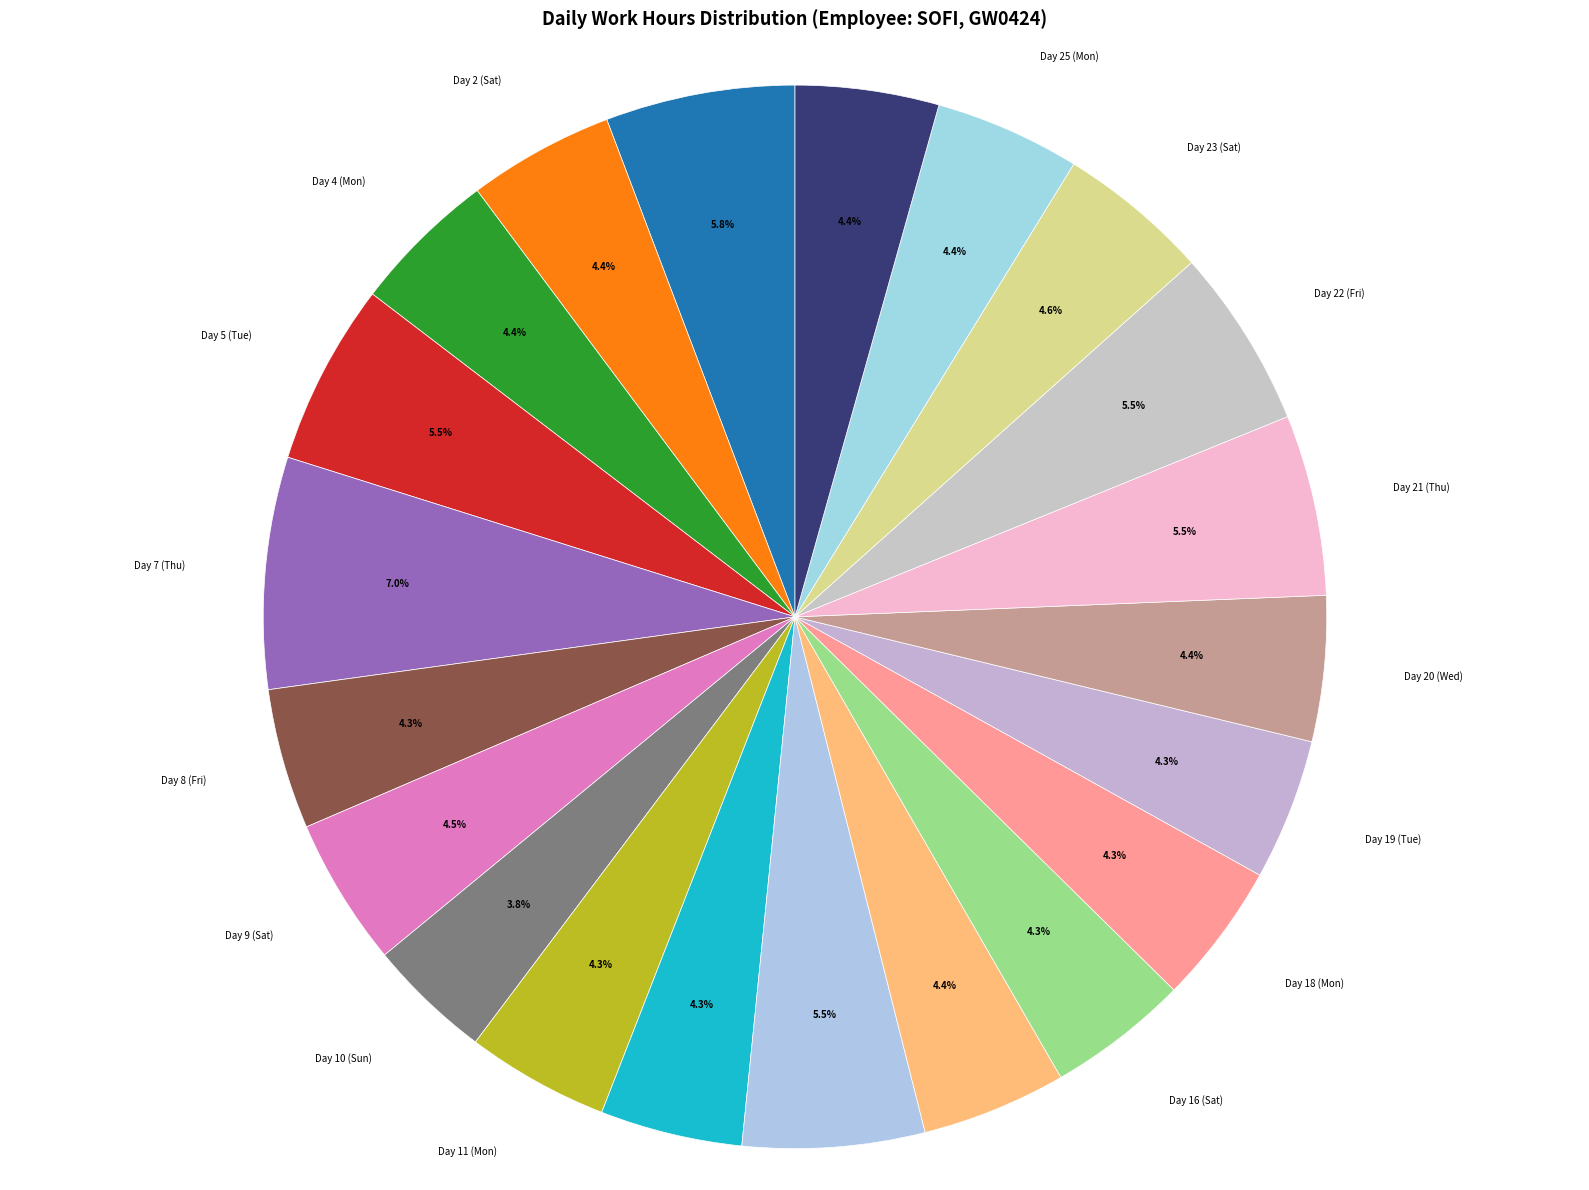

How many slices are in this pie chart?

21